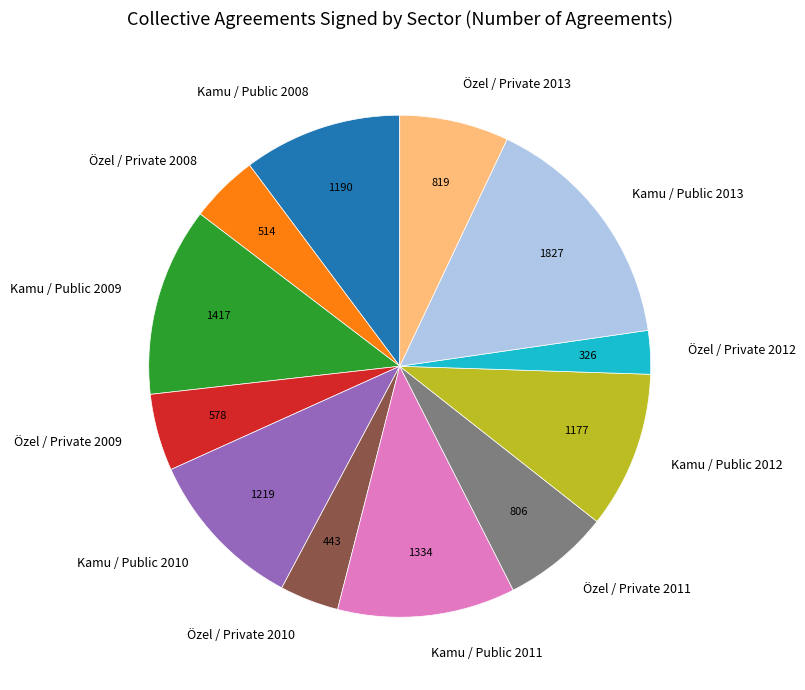

Does Özel / Private 2009 represent more than half of the total?

No